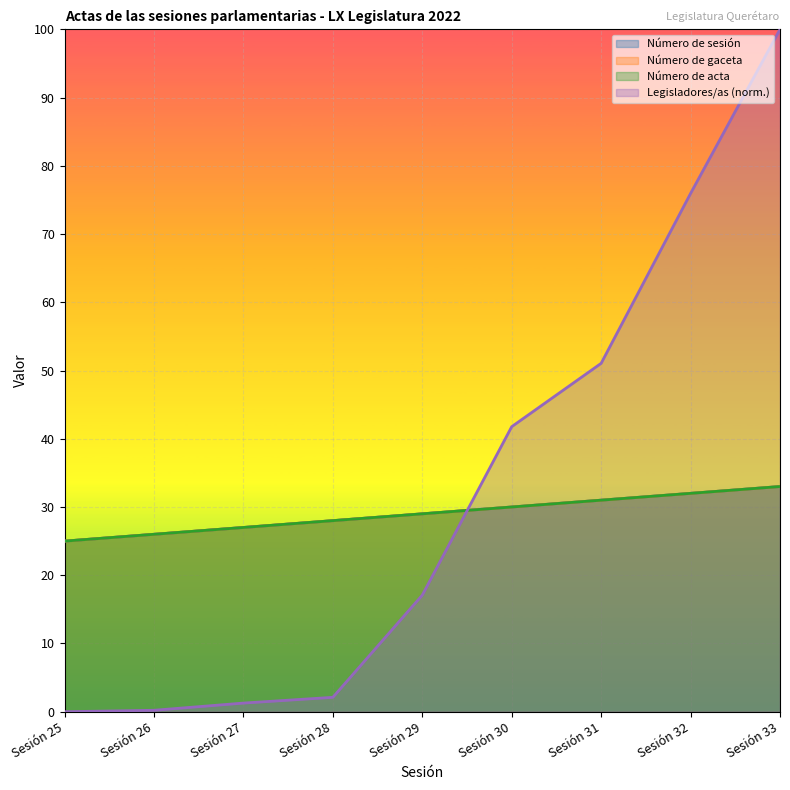

How many lines are shown in the chart?

4